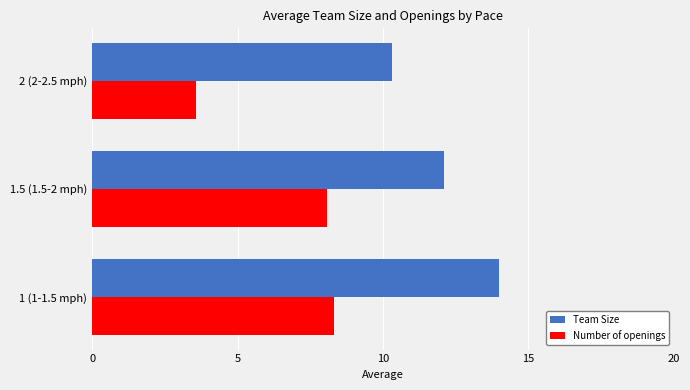

At which category is the sum across all series the highest?

1 (1-1.5 mph)